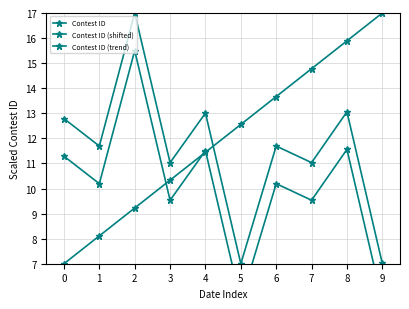

What is the difference between the maximum and second lowest values in the Contest ID (trend) series?

8.9